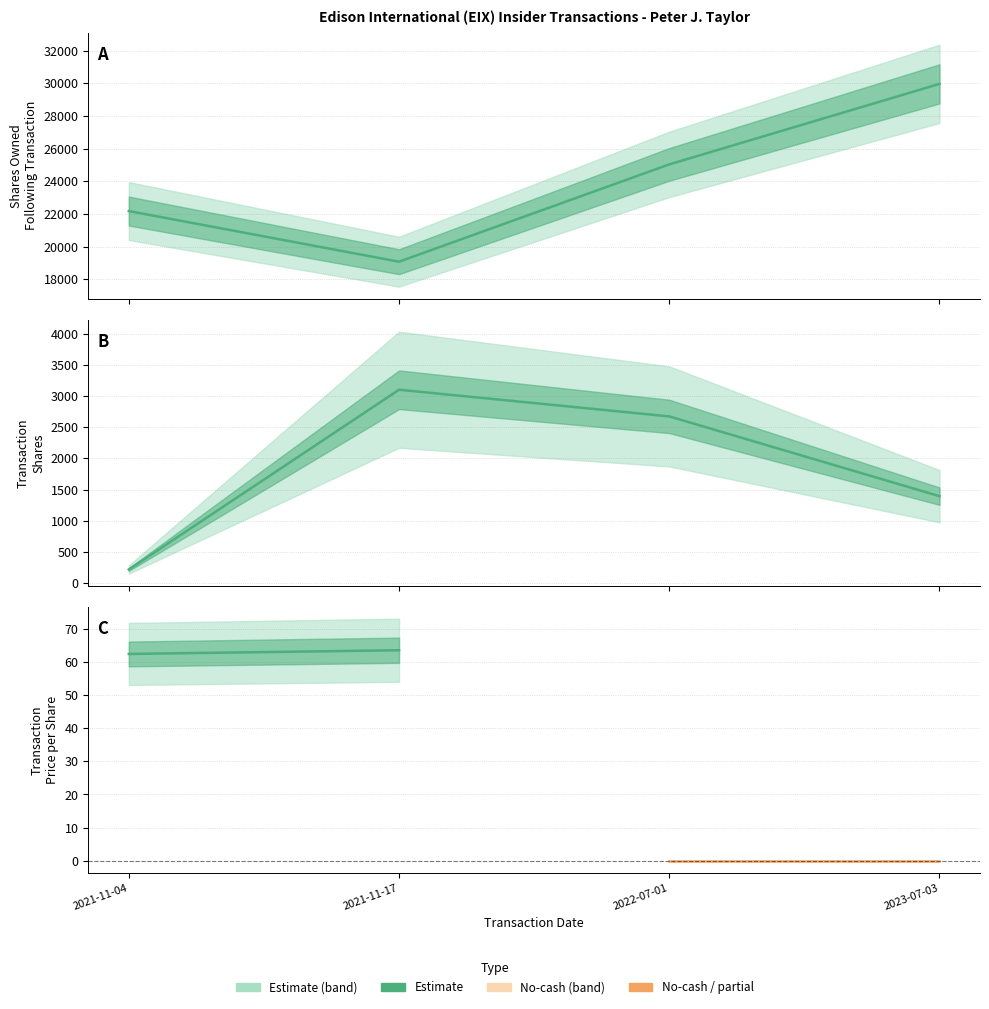

Does the chart display data point markers on the line(s)?

No